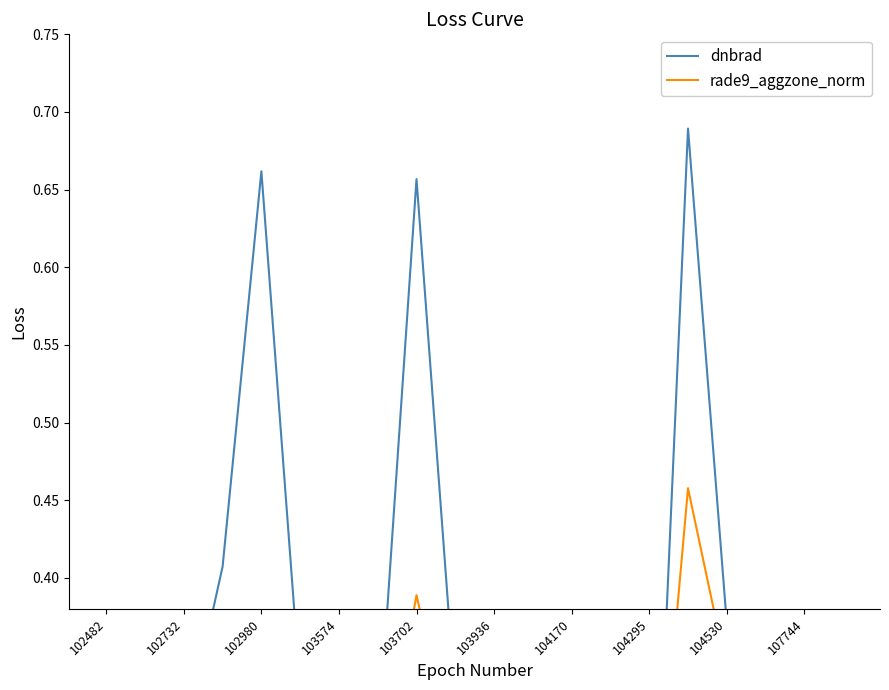

What are all the series names shown in the legend?

dnbrad, rade9_aggzone_norm